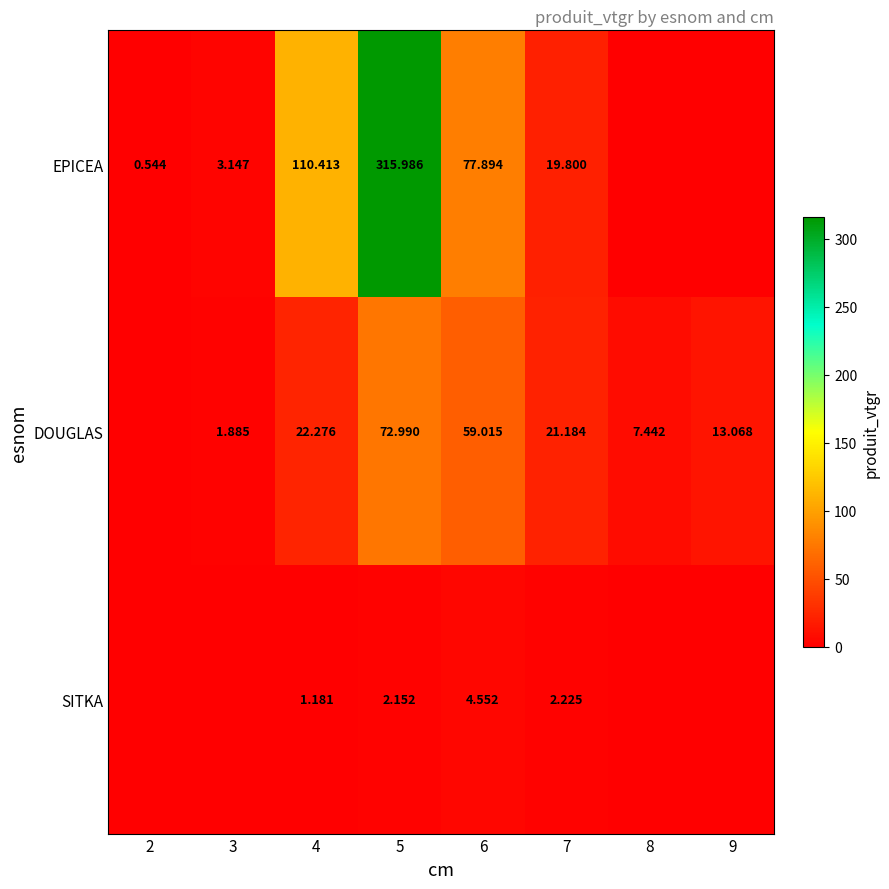

At which category is the sum across all series the highest?

5